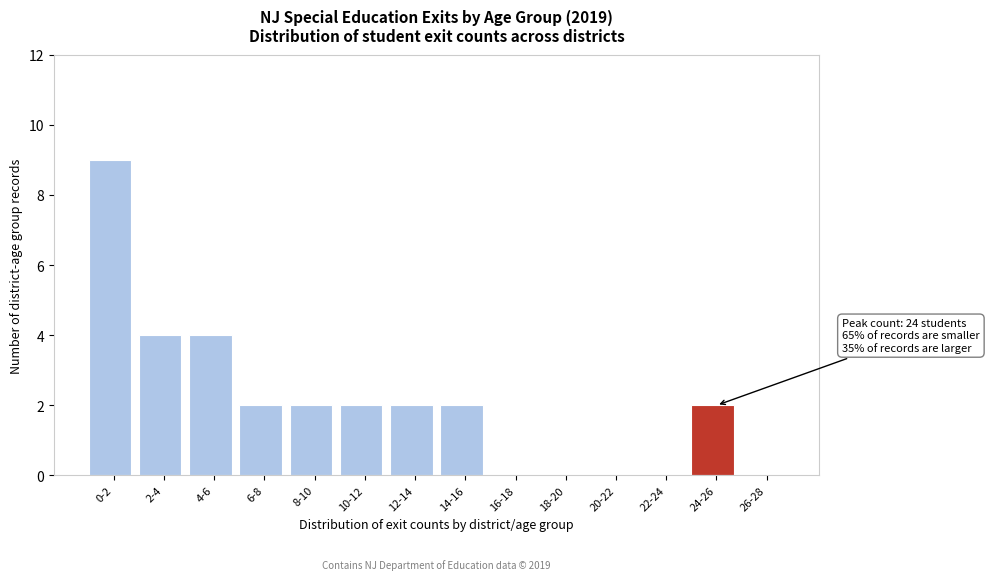

Reading left to right, extract all data points from this chart.

0-2=9	2-4=4	4-6=4	6-8=2	8-10=2	10-12=2	12-14=2	14-16=2	16-18=0	18-20=0	20-22=0	22-24=0	24-26=2	26-28=0